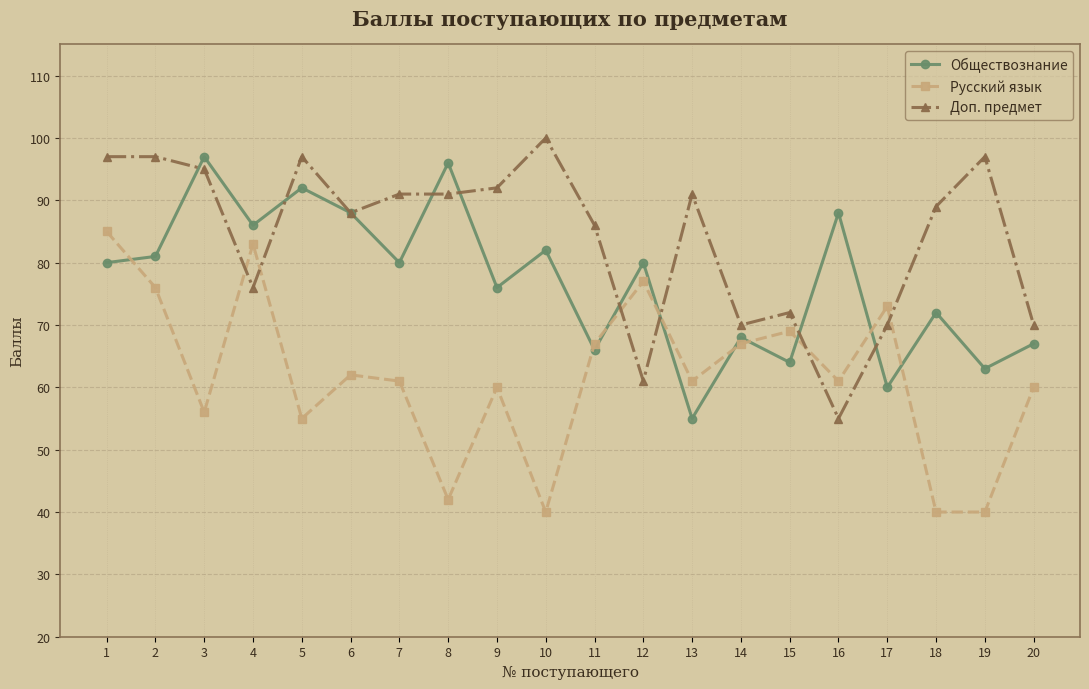

What are all the series names shown in the legend?

Обществознание, Русский язык, Доп. предмет